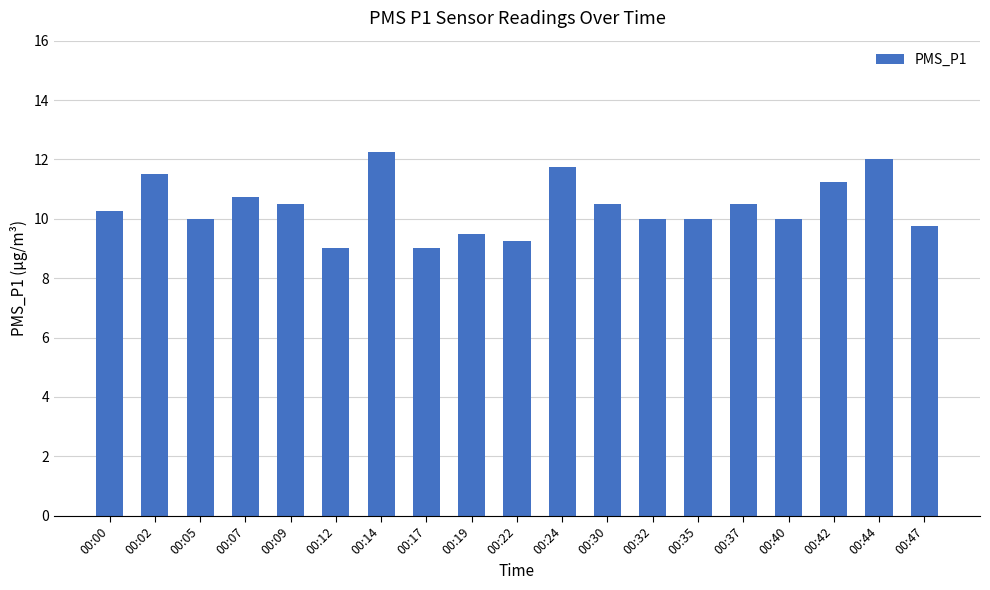

What is the average value?

10.4